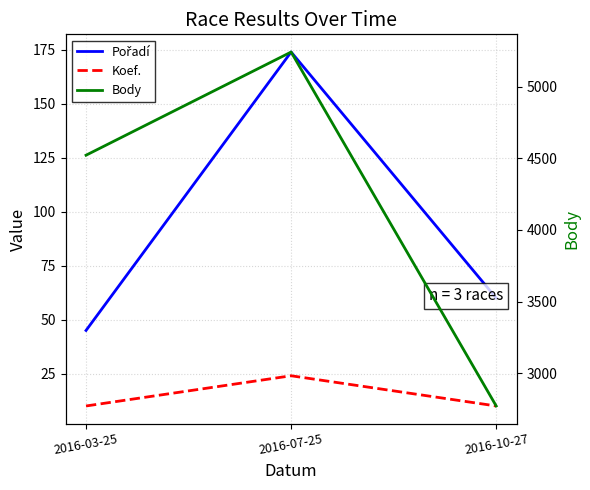

At which label does Koef. reach its minimum?

2016-03-25